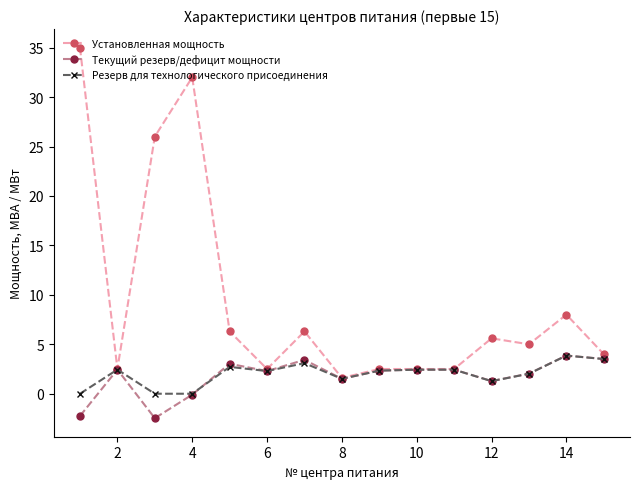

What is the greatest value displayed?

35.0